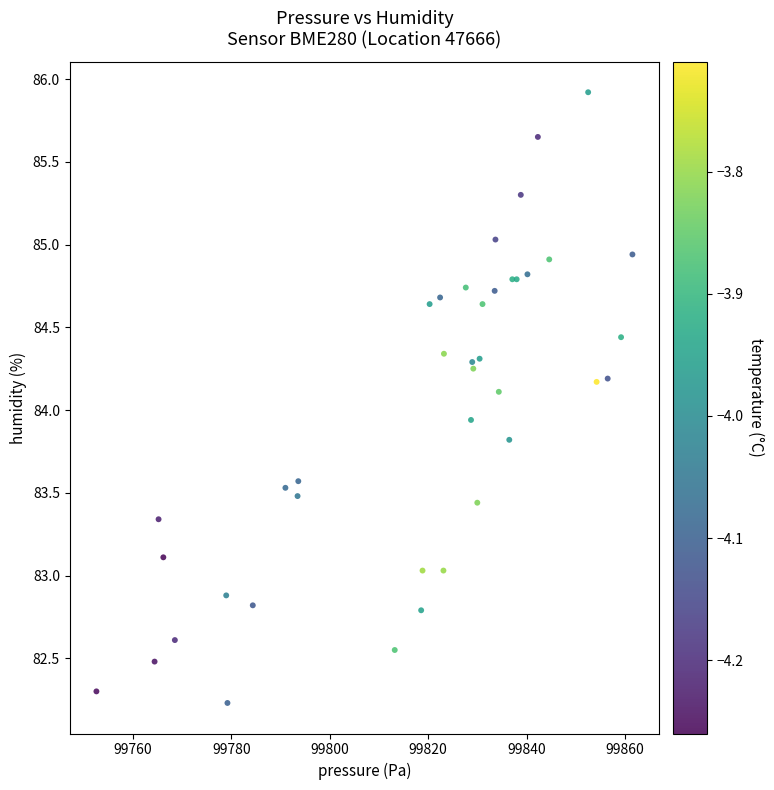

What Y value in the scatter plot is closest to 84?

83.9